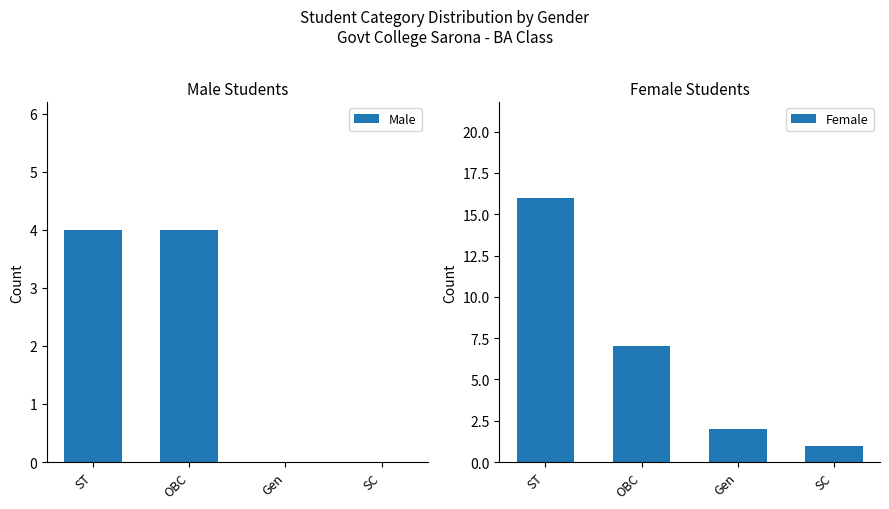

Which series has the largest total across all categories?

Female